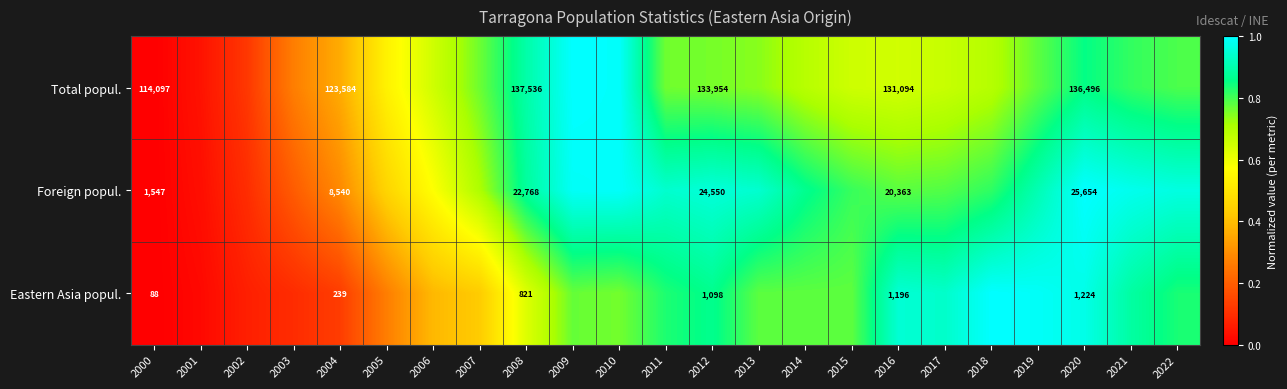

Rank the series at 2004 from lowest to highest value.

Eastern Asia popul., Foreign popul., Total popul.